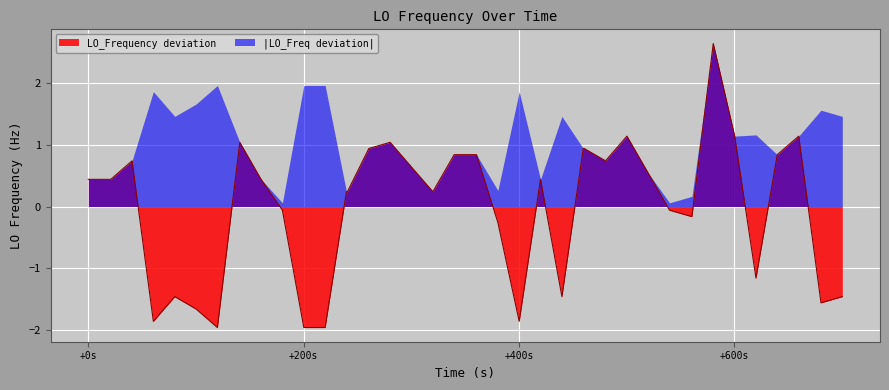

Rank the series by their average value, from lowest to highest.

LO_Frequency deviation, |LO_Freq deviation|